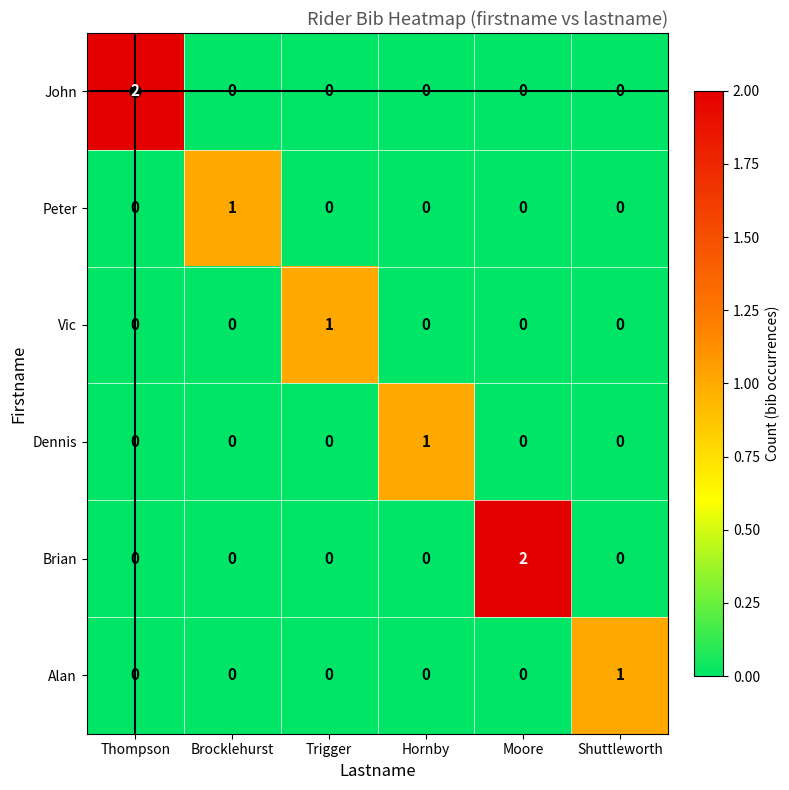

Is the value of Peter at Brocklehurst greater than the value of John at Moore?

Yes